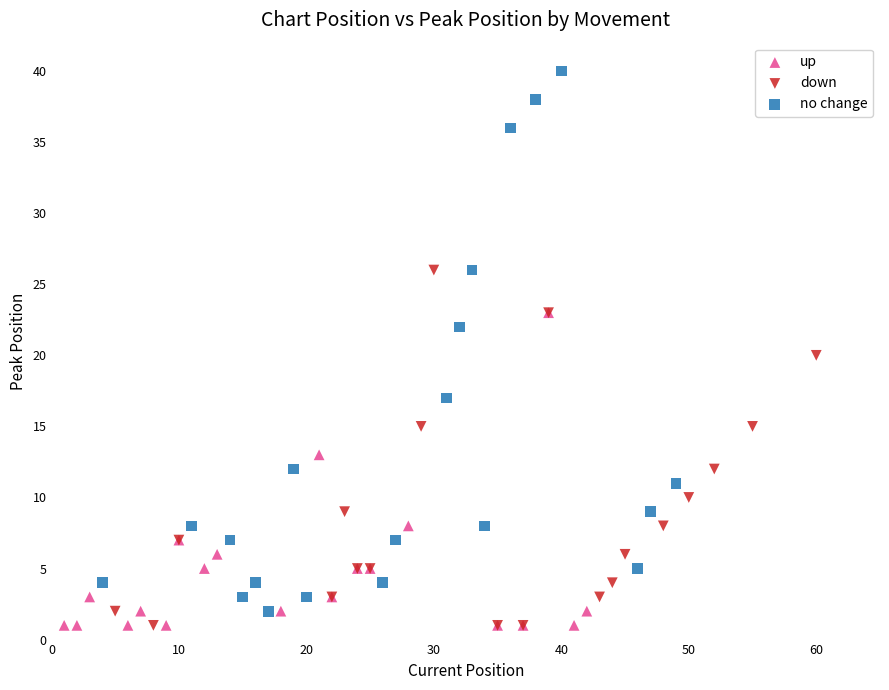

Which series contains the highest Y value?

no change